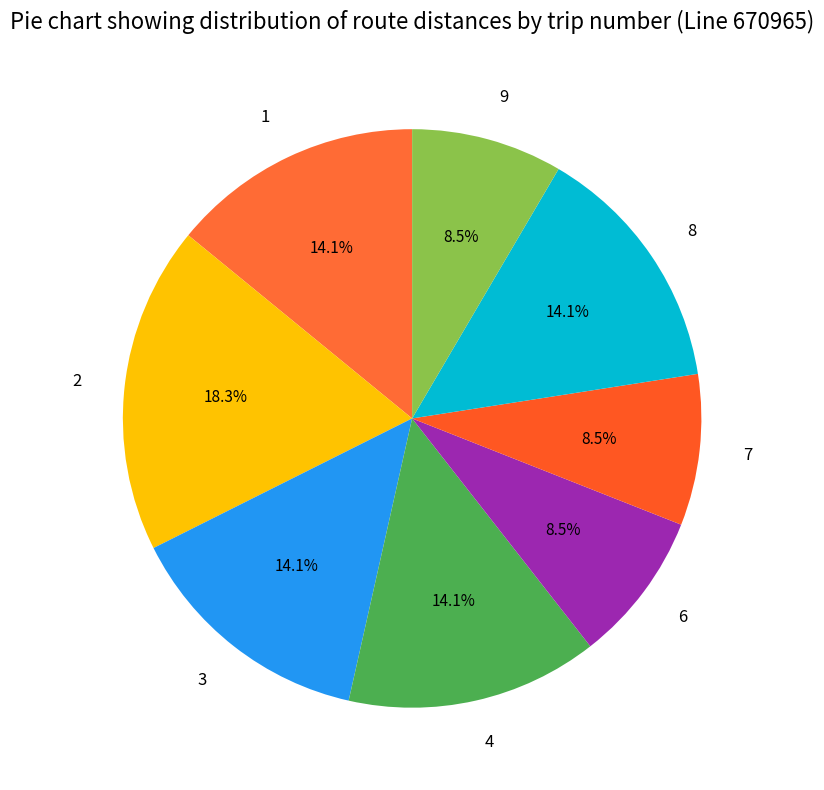

To the nearest percent, what is the average slice percentage?

12%